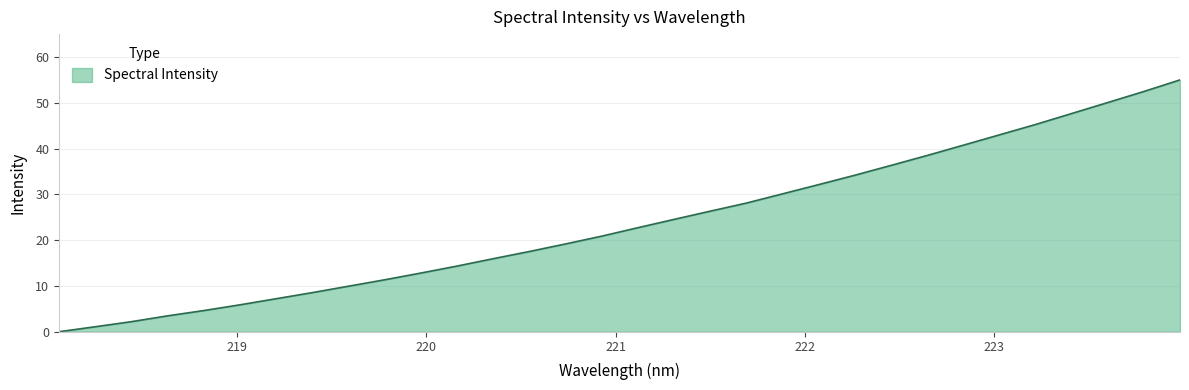

What is the greatest value displayed?

55.0